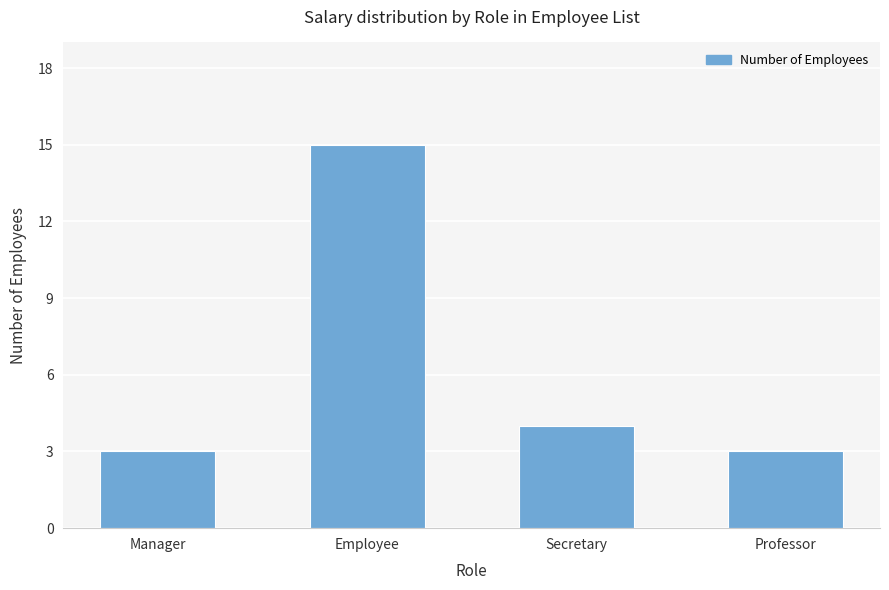

Reading left to right, extract all data points from this chart.

Manager=3	Employee=15	Secretary=4	Professor=3